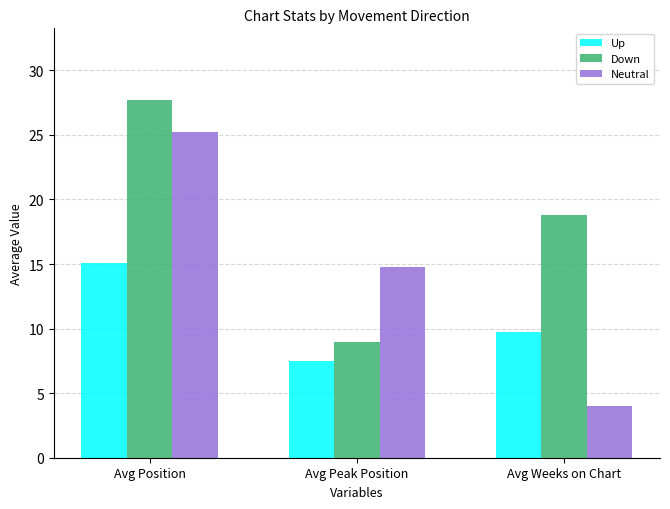

What is the difference between the highest and lowest values at Avg Peak Position?

7.3